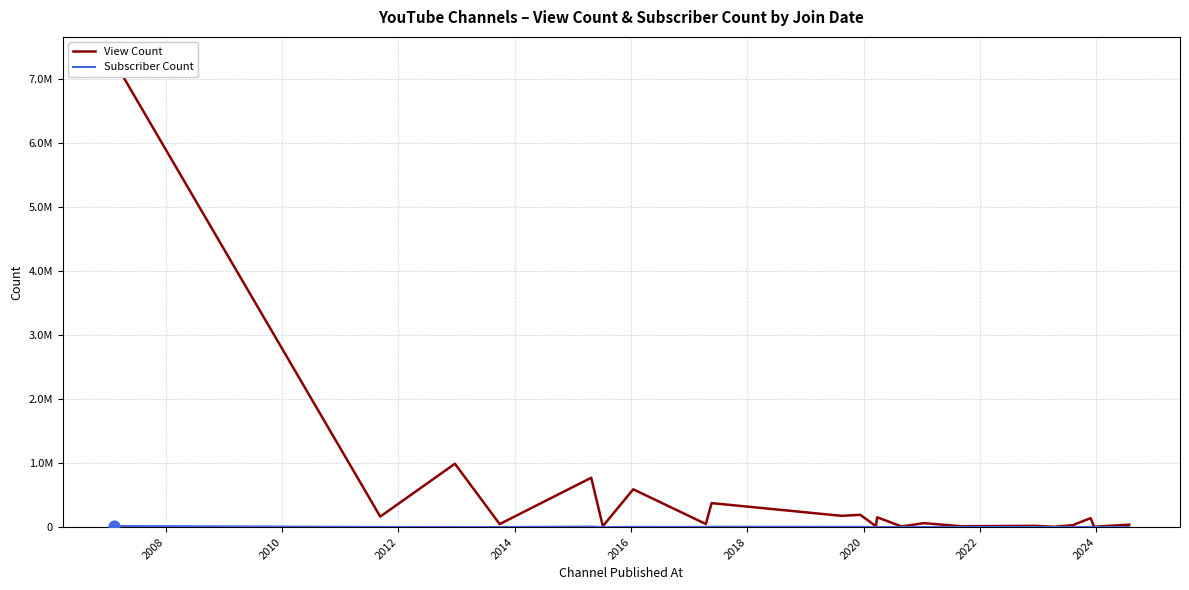

Which series has the largest total across all categories?

View Count